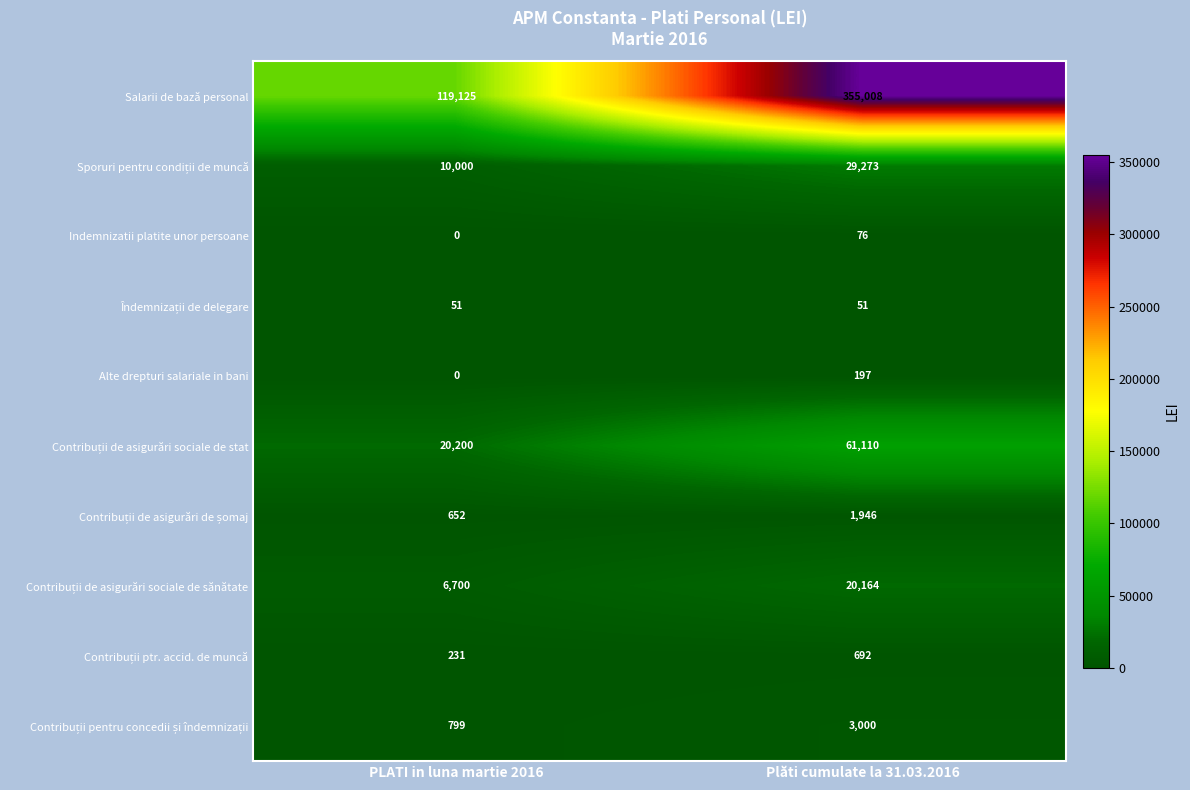

The value of Indemnizatii platite unor persoane at PLATI in luna martie 2016 is -27. True or false?

False